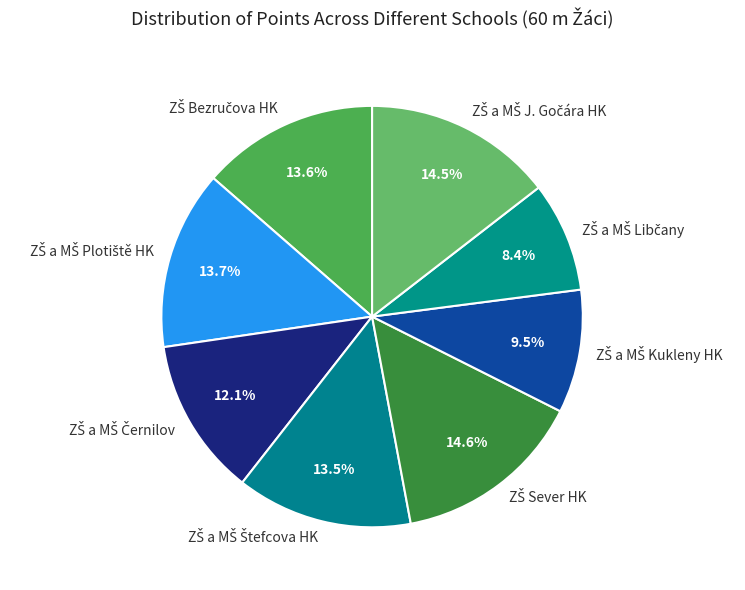

Is there a majority slice in this chart?

No